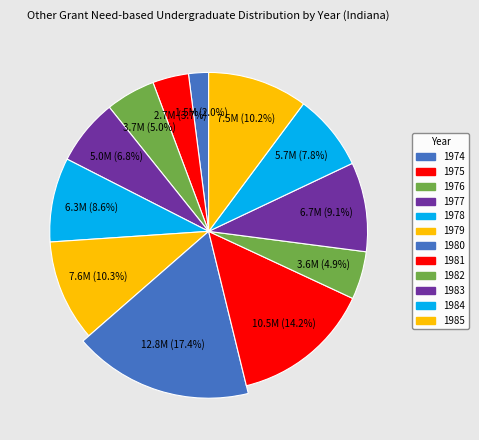

Rank the categories by value from lowest to highest.

1974, 1975, 1982, 1976, 1977, 1984, 1978, 1983, 1985, 1979, 1981, 1980